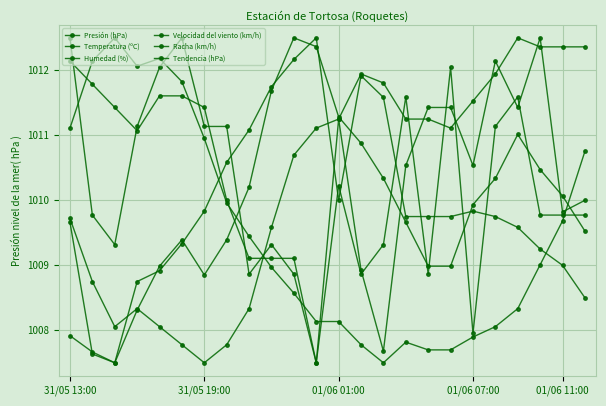

How many categories are shown in the chart?

24